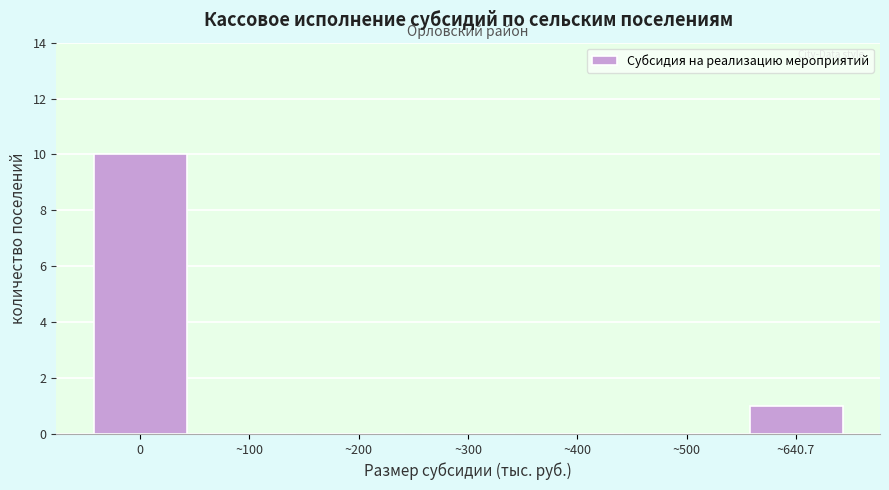

Reading left to right, extract all data points from this chart.

0=10	~100=0	~200=0	~300=0	~400=0	~500=0	~640.7=1